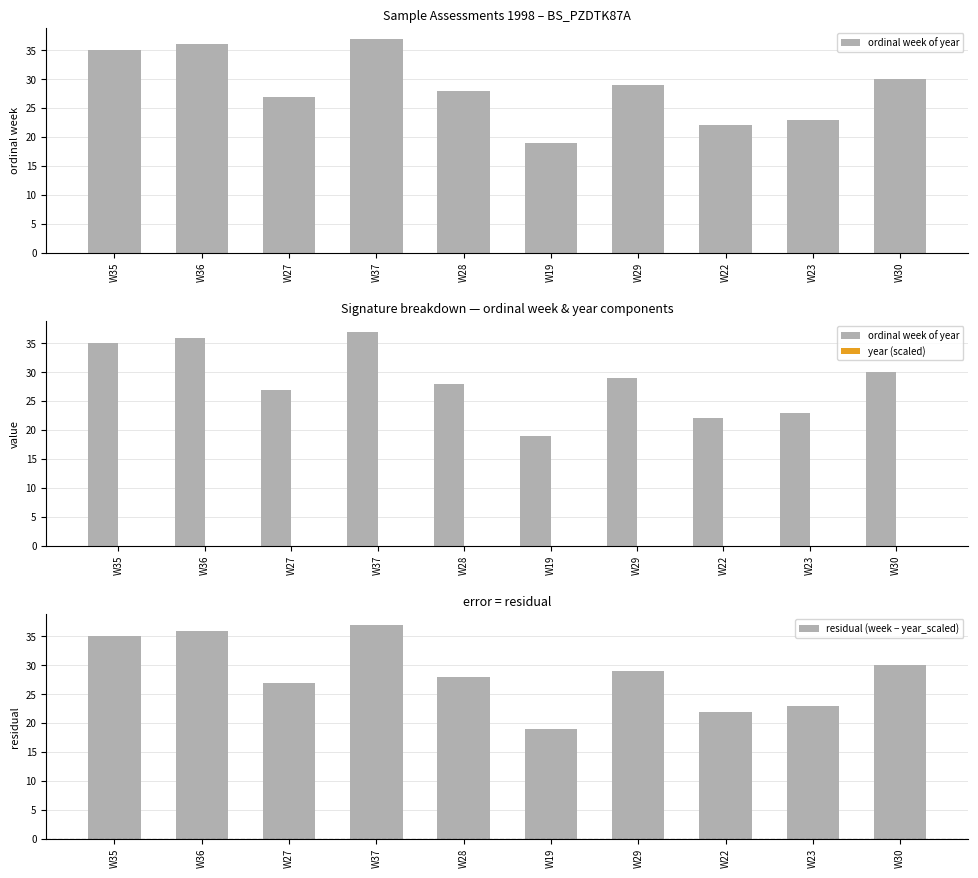

At which category is the sum across all series the highest?

W37